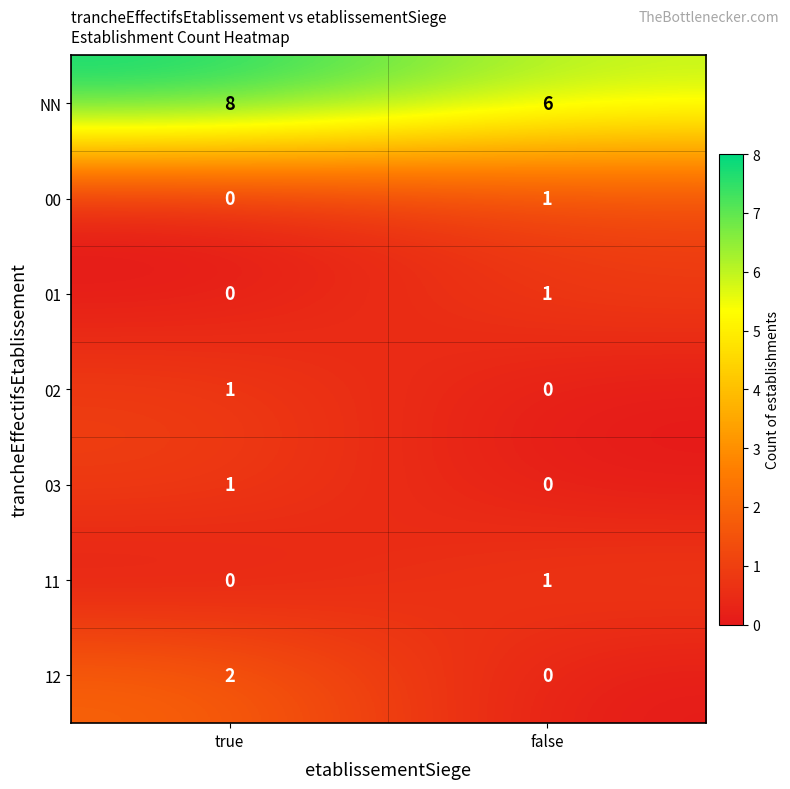

Read the NN value at true.

8